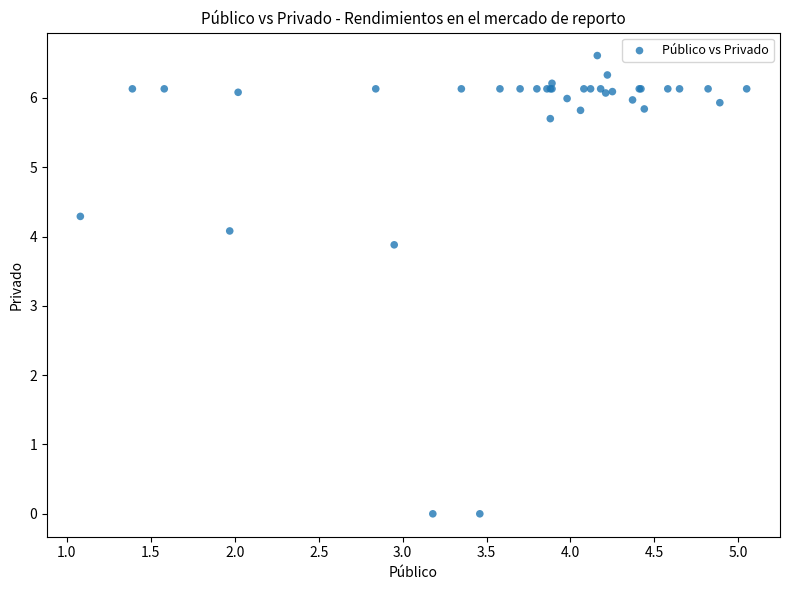

What Y value in the scatter plot is closest to 3?

3.9